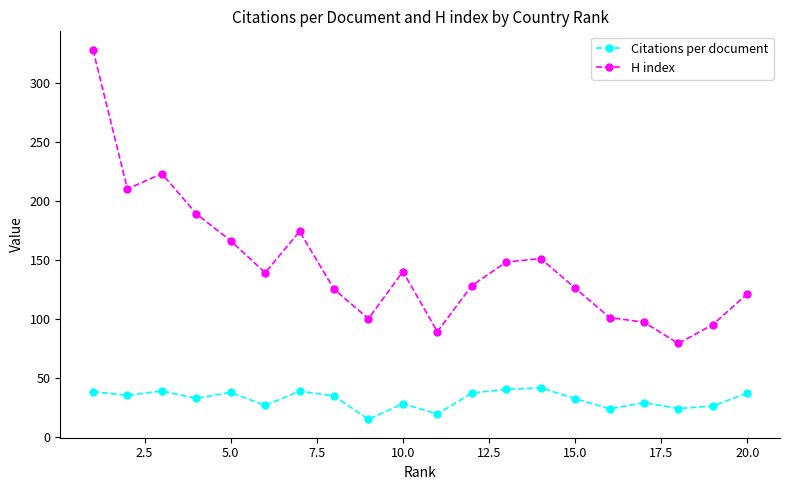

What is the greatest value displayed?

328.0